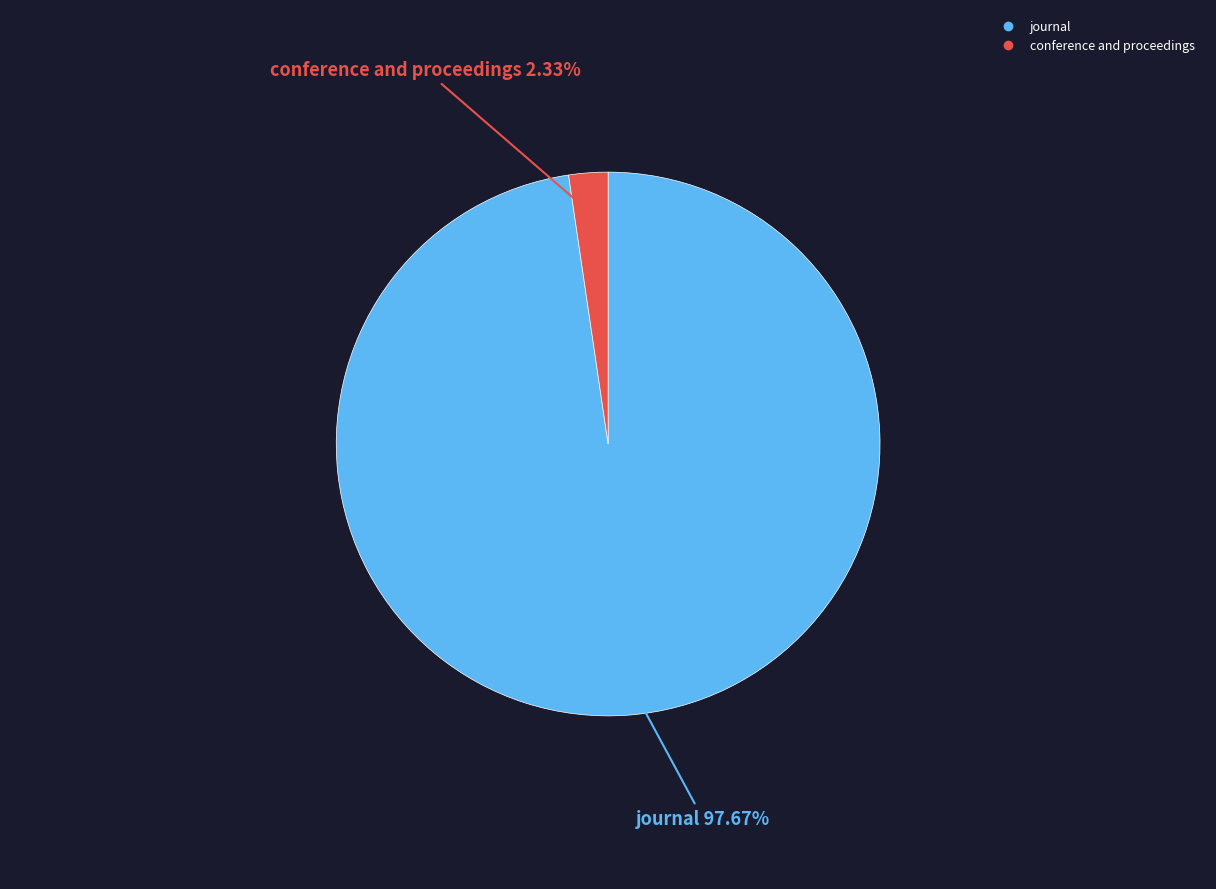

Which slice is the smallest?

conference and proceedings